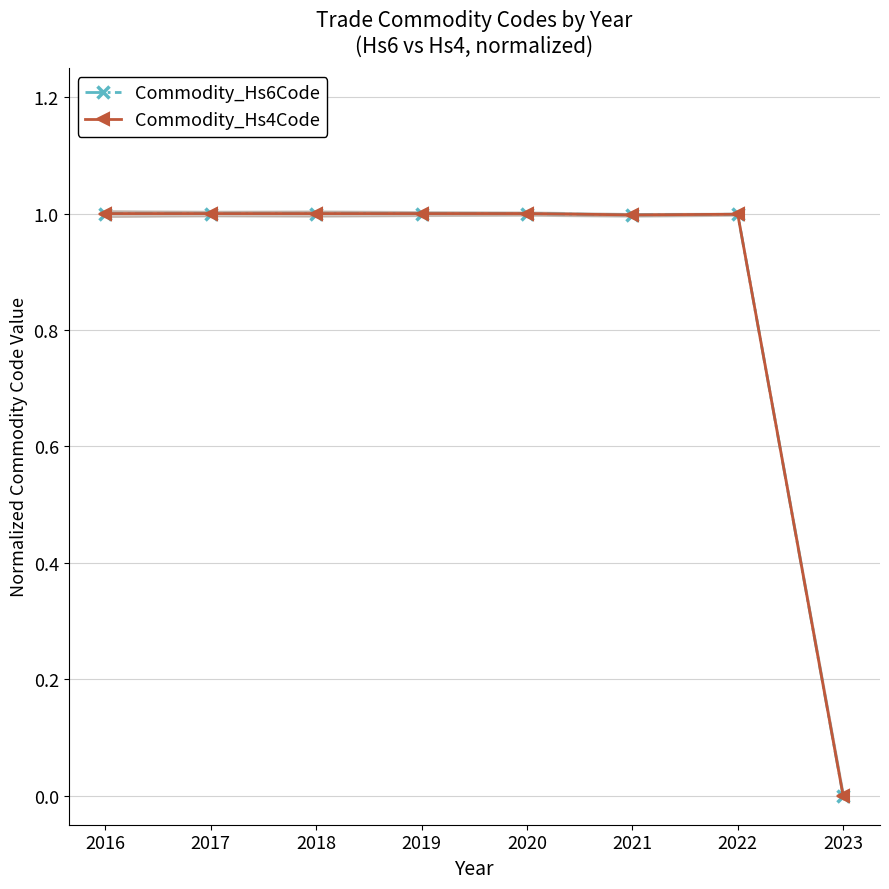

What is the average value of the Commodity_Hs4Code series?

0.9